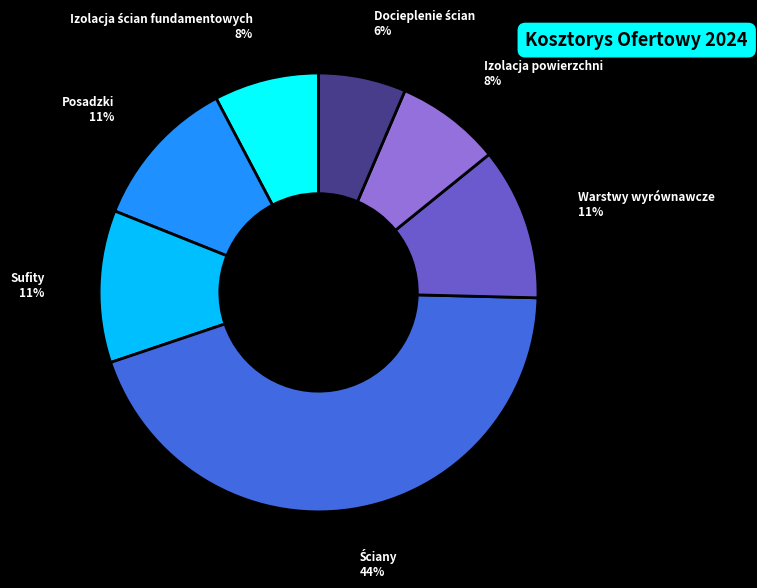

Is it true that Warstwy wyrównawcze is 11% of the pie?

True